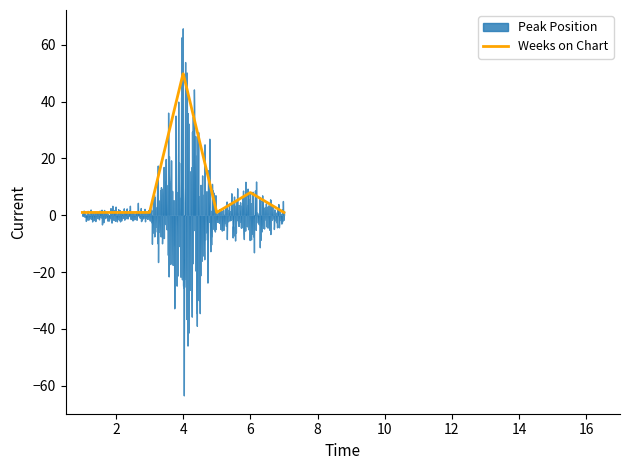

Does the chart have visible grid lines?

No